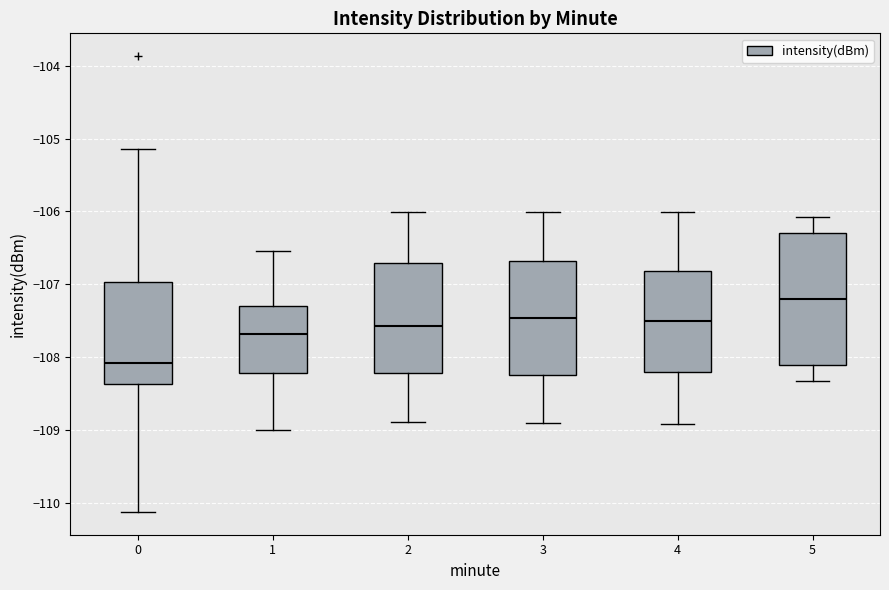

Which box has the lowest median line?

0